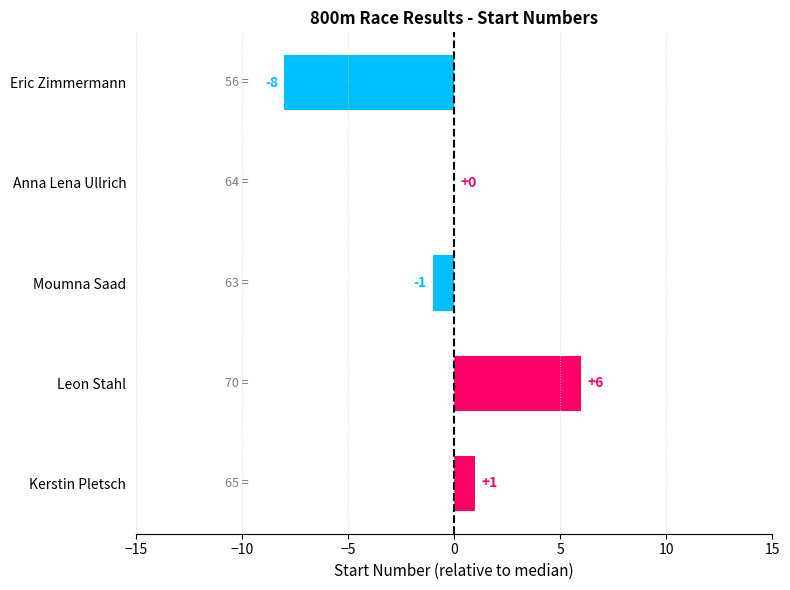

Is it true that the value at Anna Lena Ullrich is 0?

True